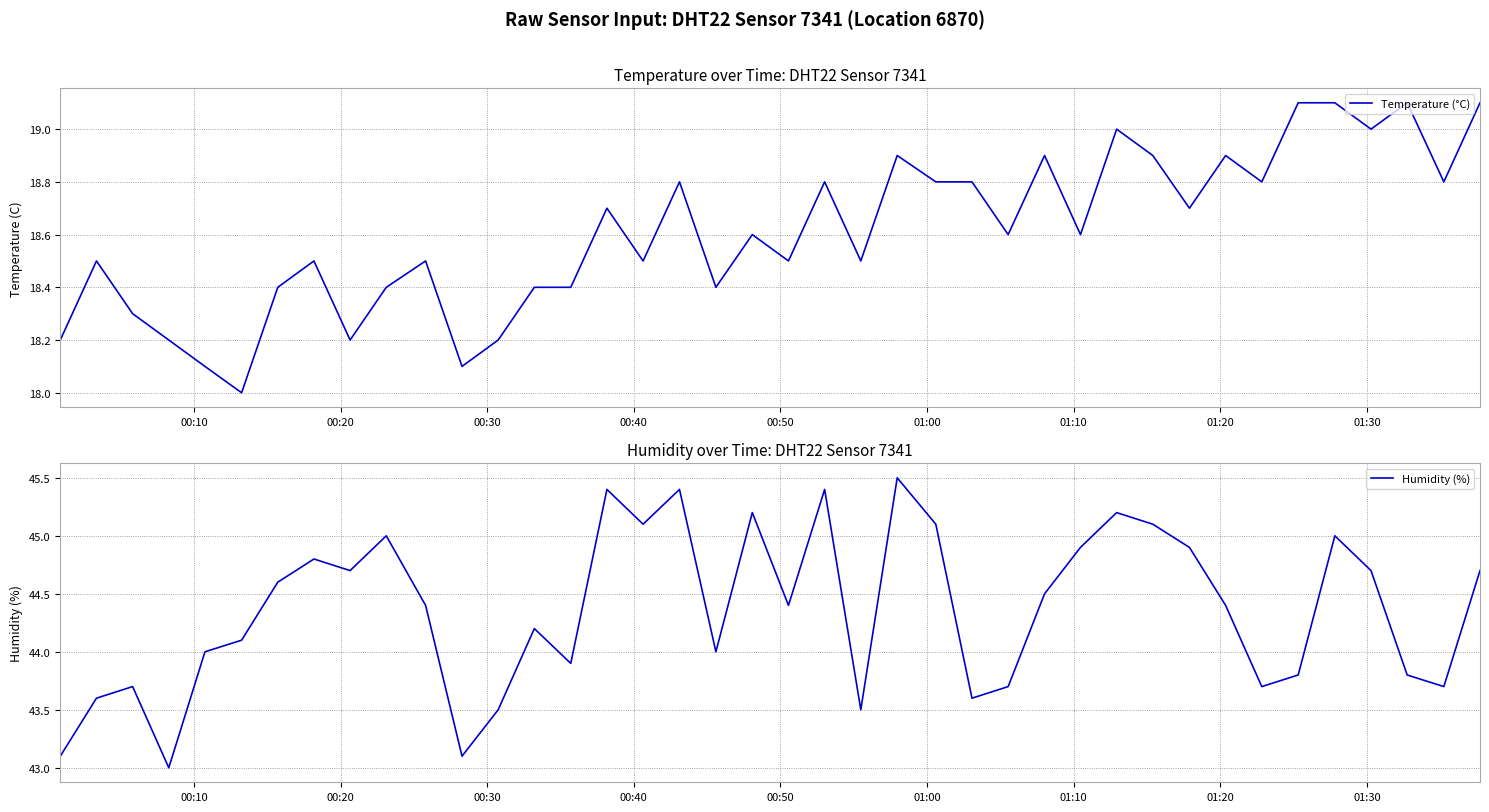

What is the lowest value of the Temperature (°C) series?

18.0